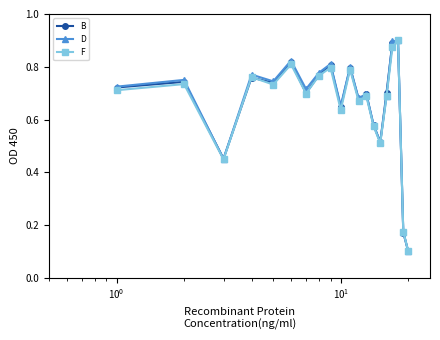

What is the minimum value for F?

0.1